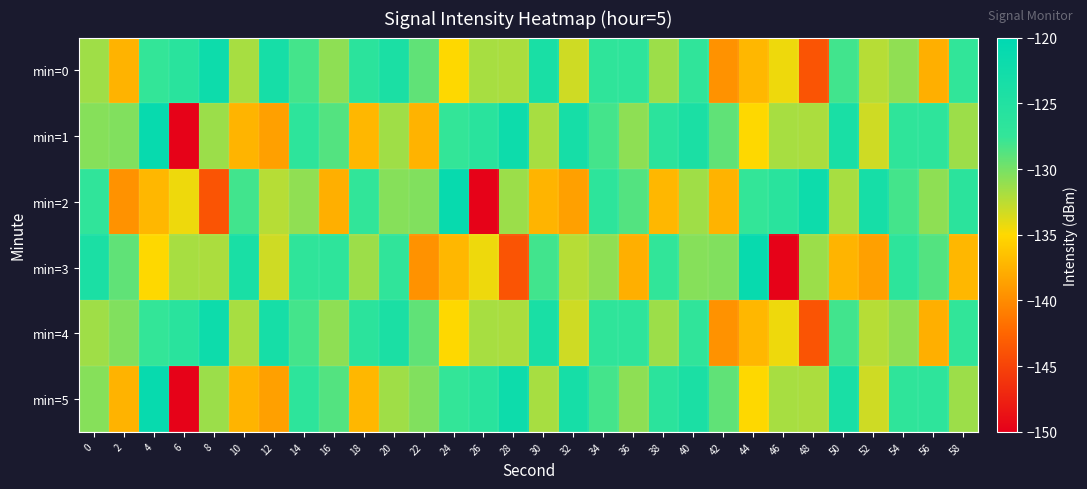

What is the total value across all series at 52?

-793.1